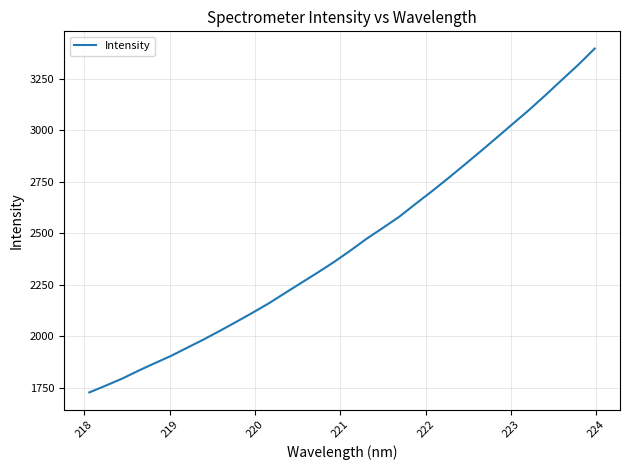

What is the difference between the maximum and minimum values?

1668.5